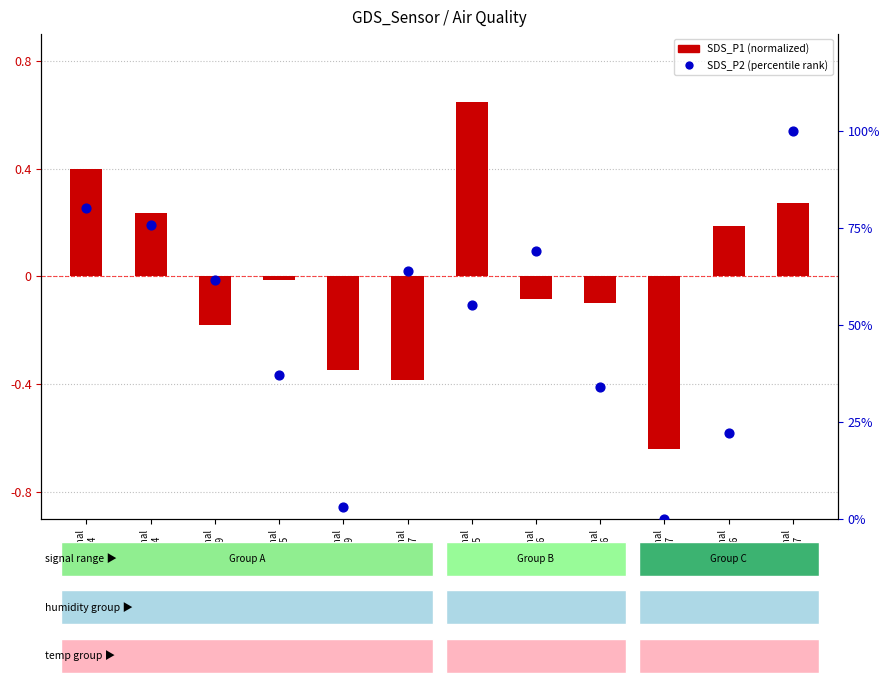

At which category is the sum across all series the highest?

Signal
-47